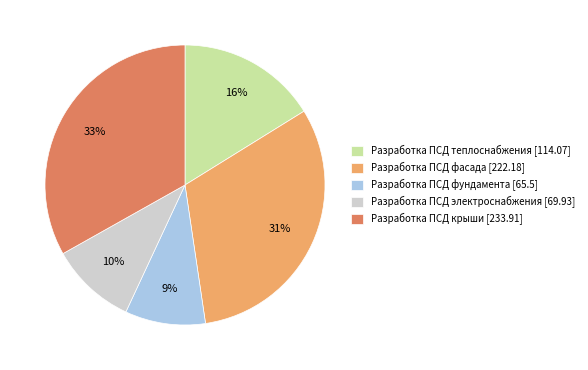

To the nearest percent, what is the combined percentage of Разработка ПСД теплоснабжения [114.07] and Разработка ПСД электроснабжения [69.93]?

26%